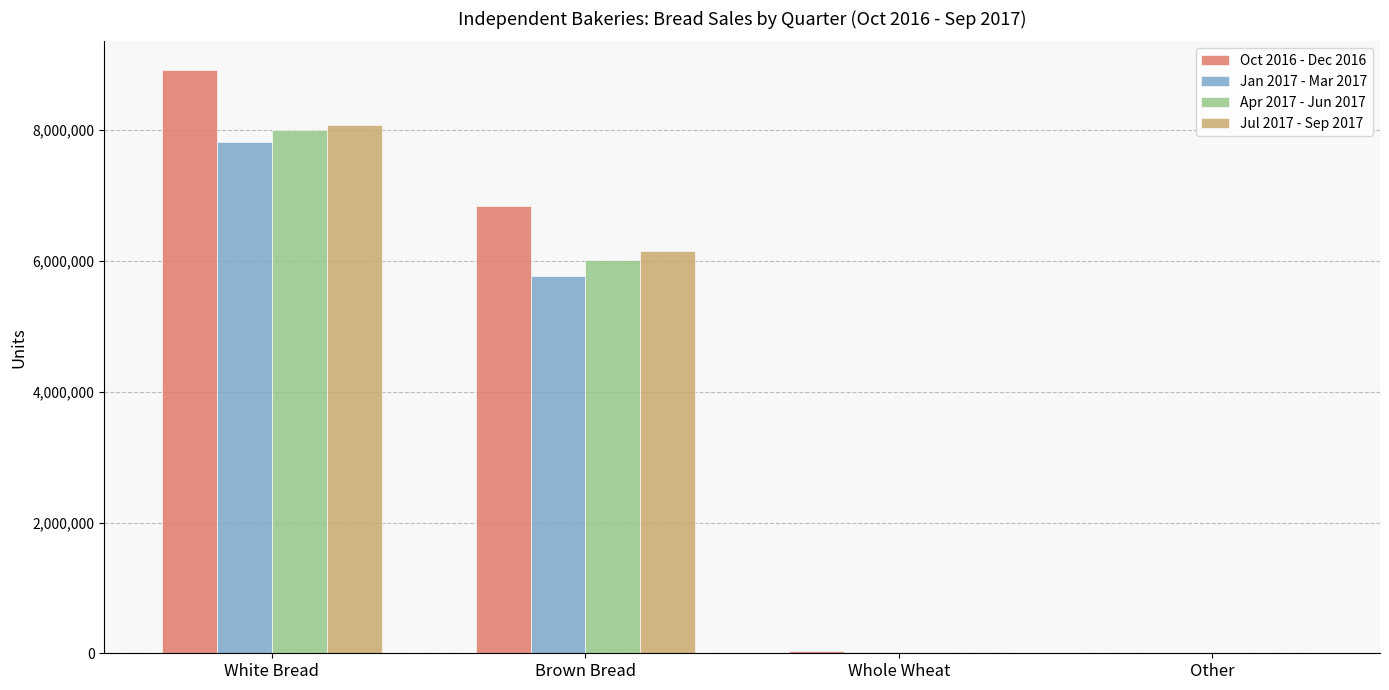

What is the total value across all series at White Bread?

32811809